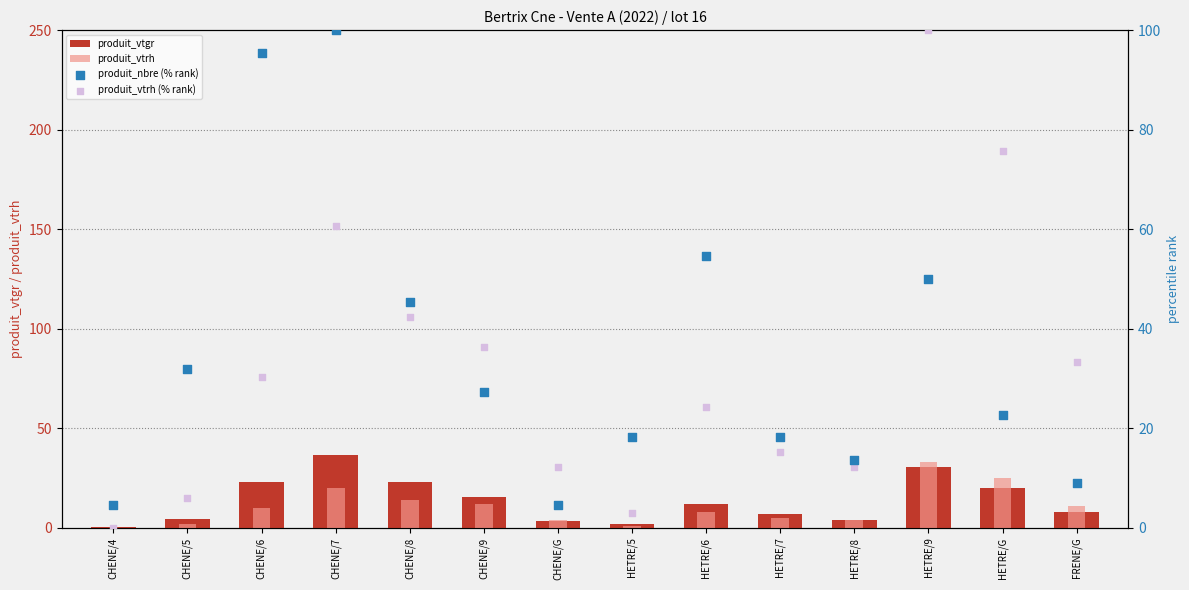

At how many categories does at least one series exceed 66?

4